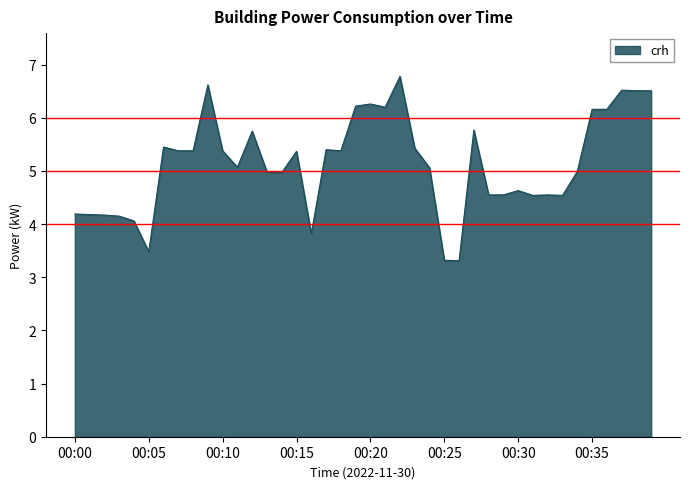

What is the difference between the maximum and minimum values?

3.5